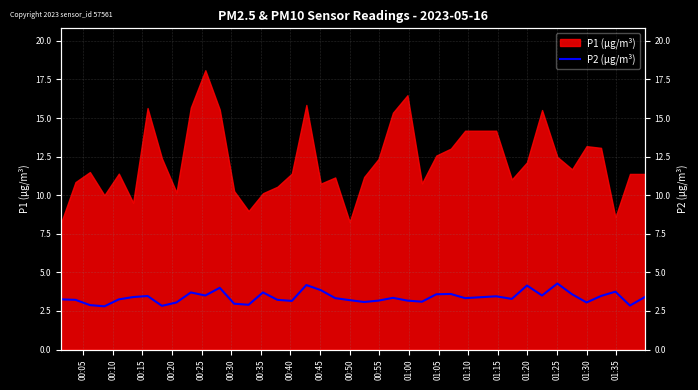

How many values are below 3?

6